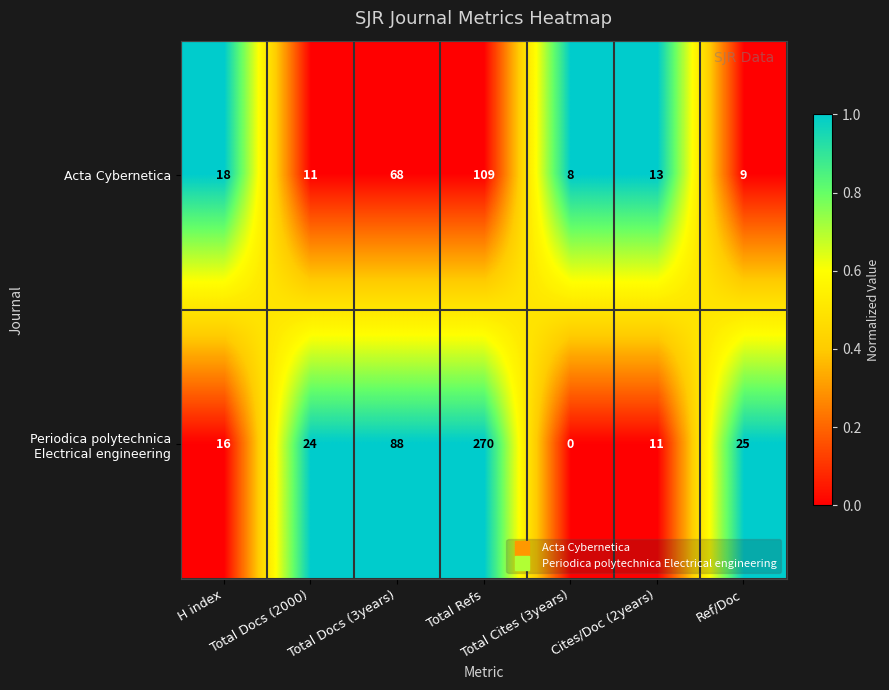

What is the average value of the Acta Cybernetica series?

34